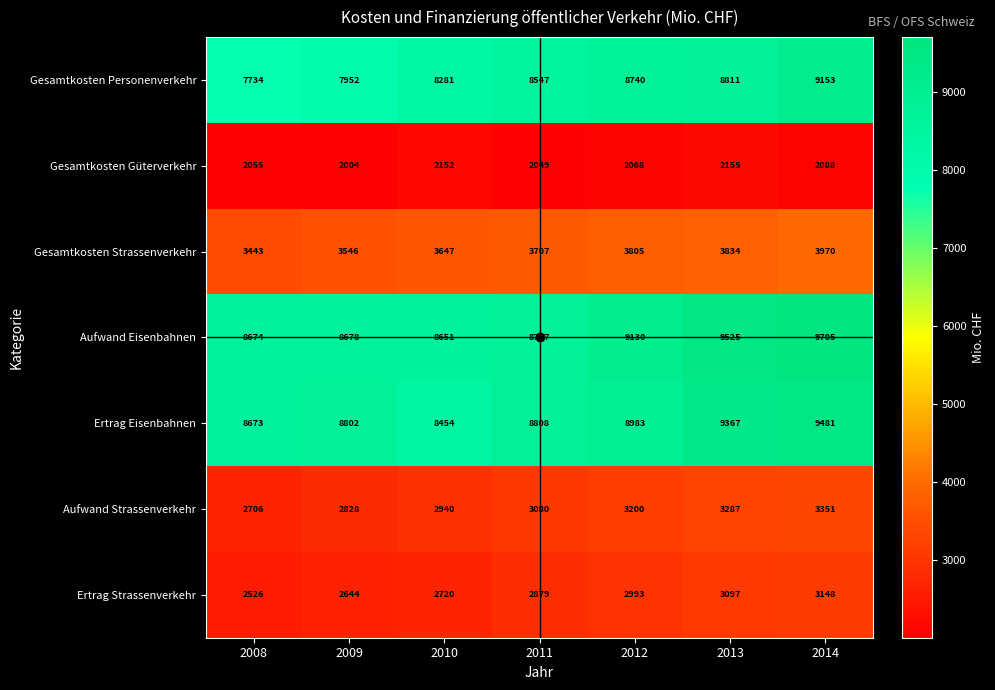

At 2014, list the series in order from smallest to largest.

Gesamtkosten Güterverkehr, Ertrag Strassenverkehr, Aufwand Strassenverkehr, Gesamtkosten Strassenverkehr, Gesamtkosten Personenverkehr, Ertrag Eisenbahnen, Aufwand Eisenbahnen